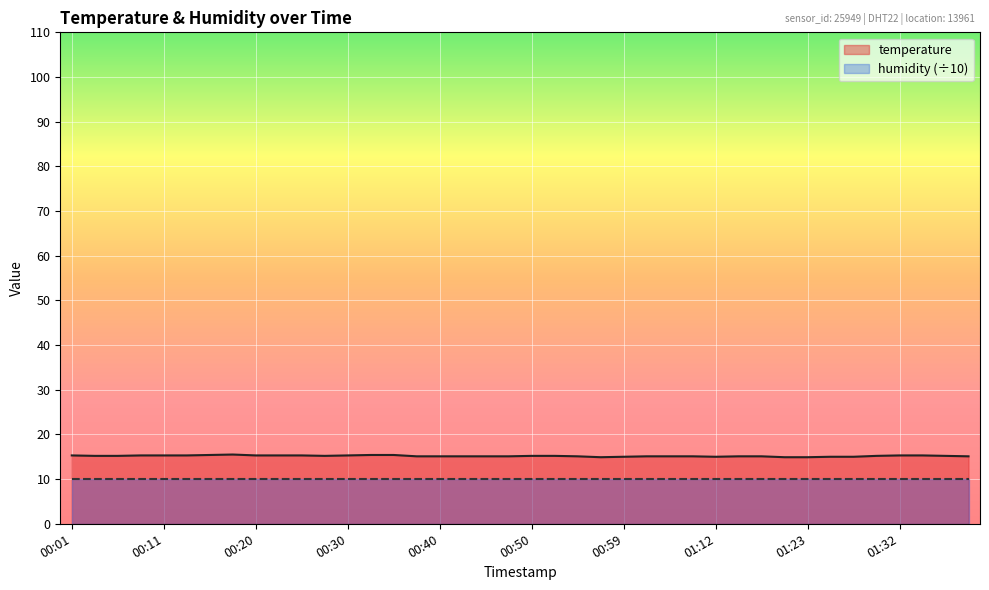

What is the difference between the values at 01:30 and 00:16?

0.2